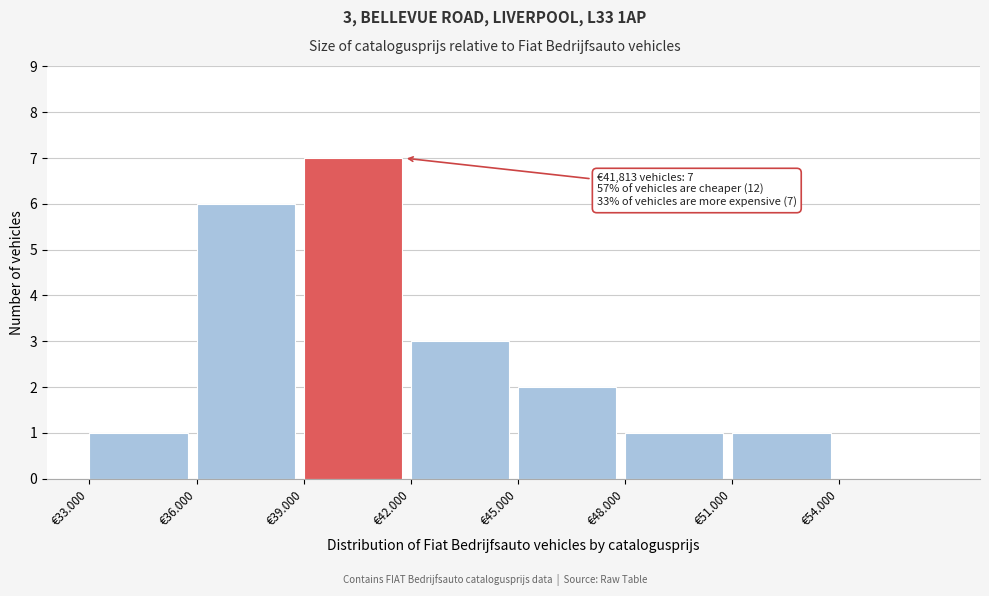

Reading right to left, extract all data points from this chart.

€54.000=0	€51.000=1	€48.000=1	€45.000=2	€42.000=3	€39.000=7	€36.000=6	€33.000=1